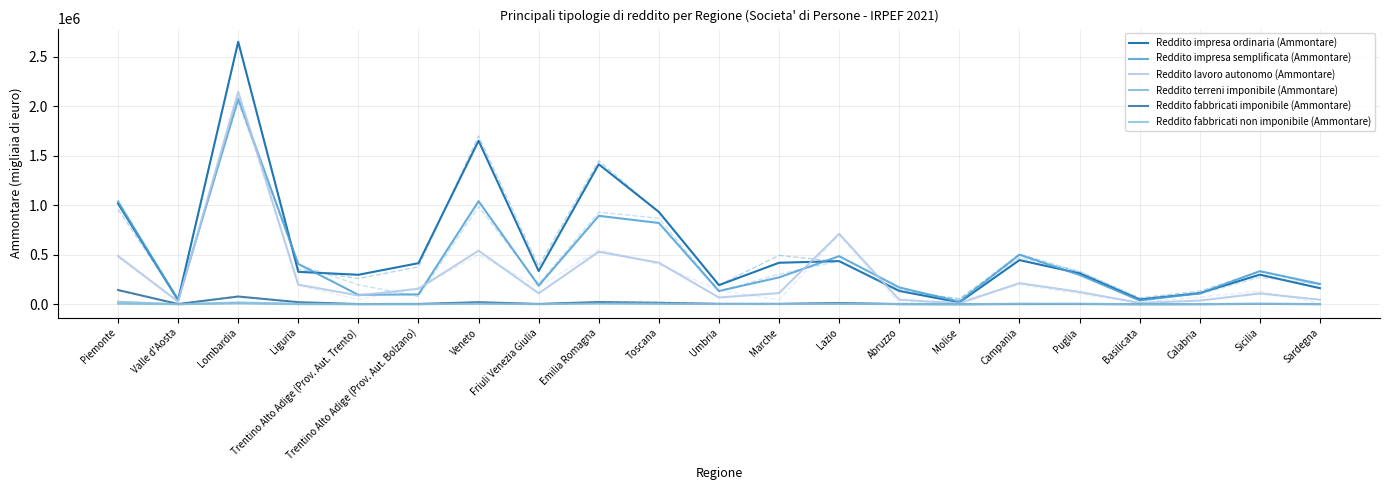

What is the minimum value shown in the chart?

66